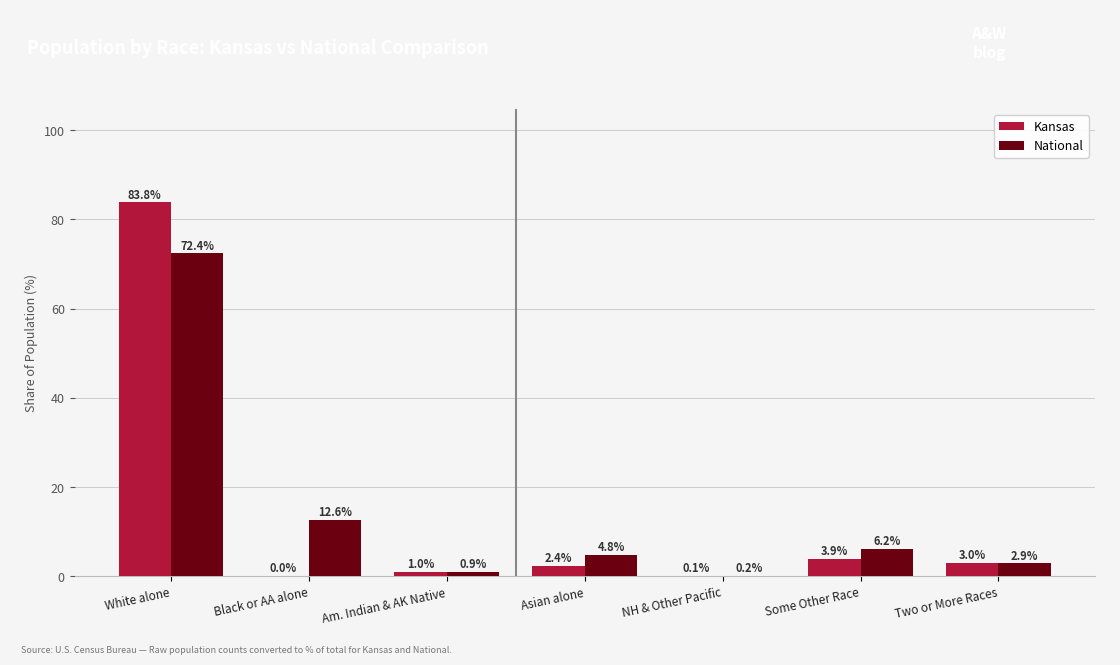

Which category has the highest value in the Kansas series?

White alone